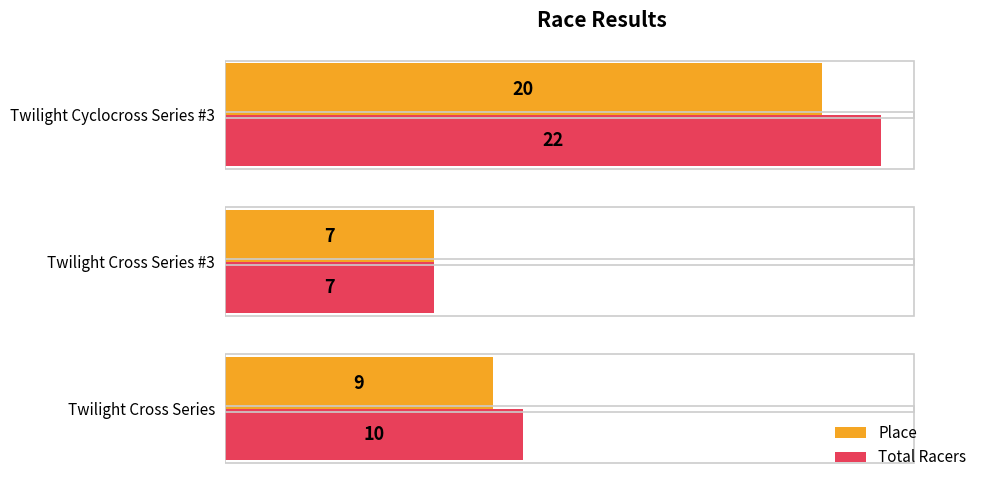

At which category is the sum across all series the highest?

Twilight Cyclocross Series #3